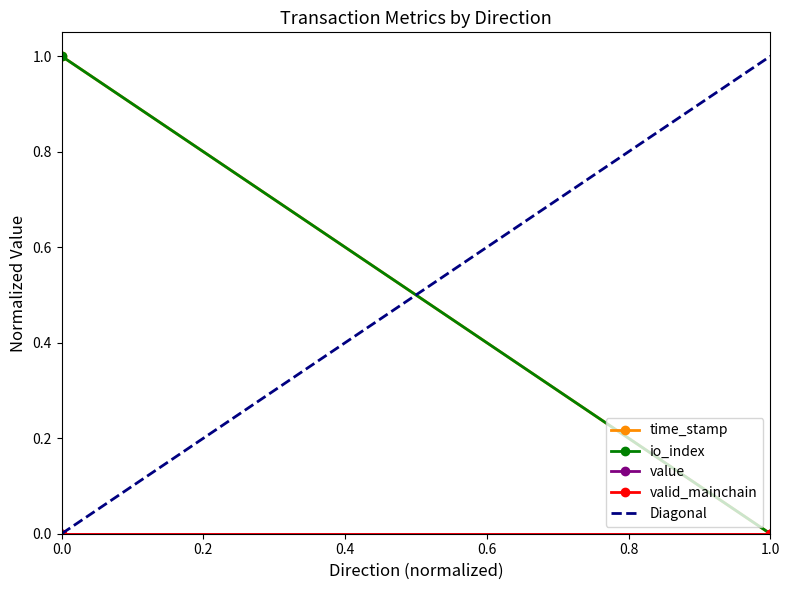

True or false: valid_mainchain has a value of 0 at 1.0.

True